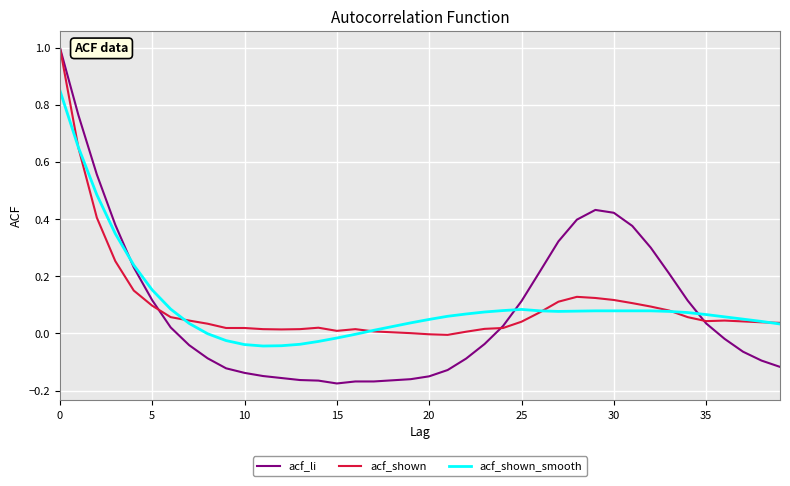

Which series has the largest range (max minus min)?

acf_li